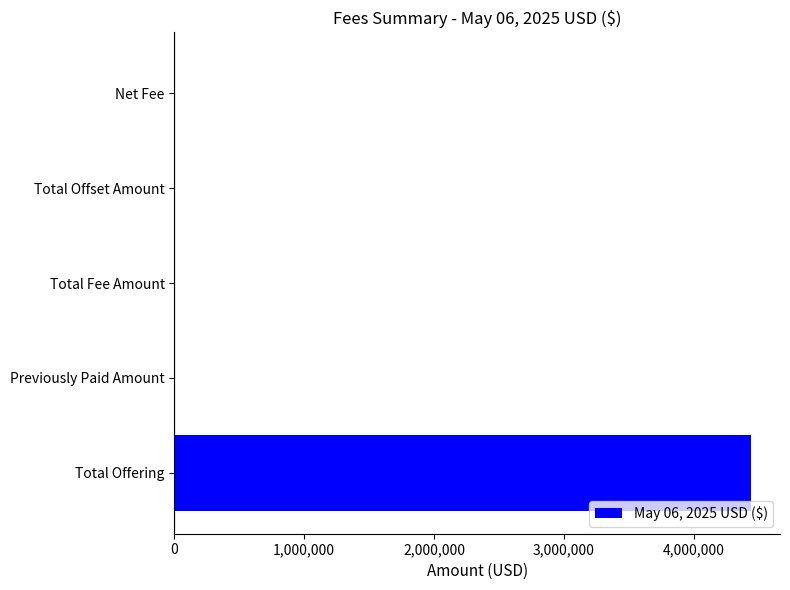

How many distinct data groups are displayed?

1